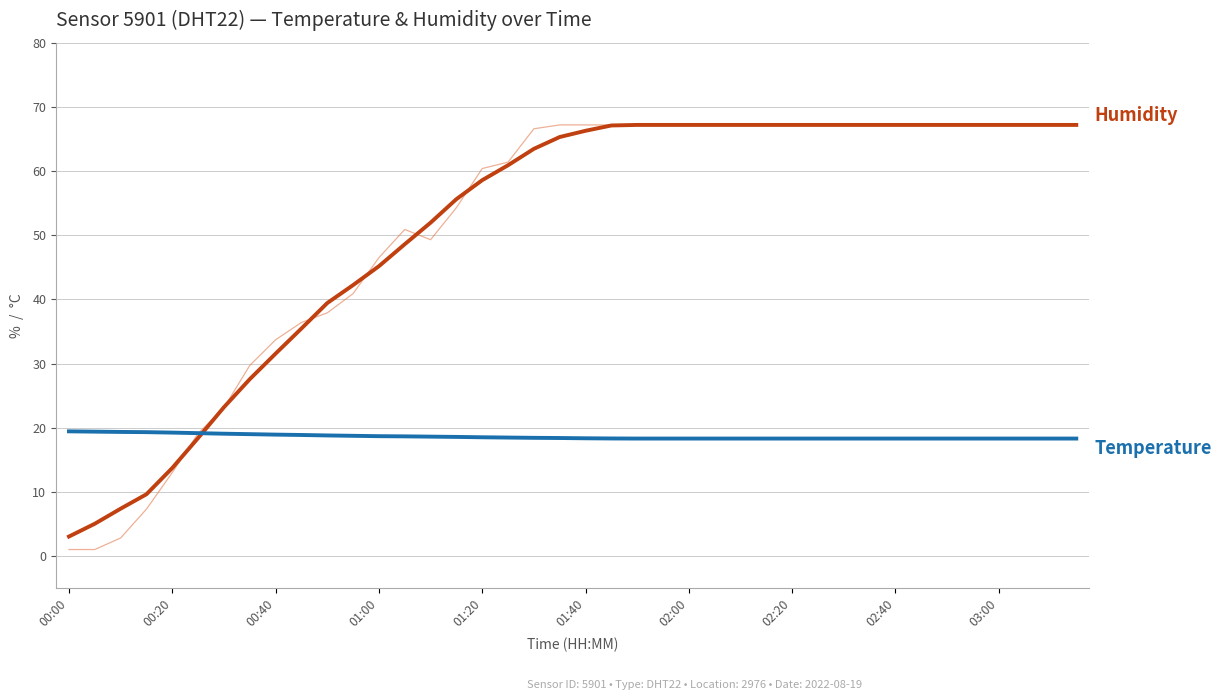

What is the maximum value shown in the chart?

67.2